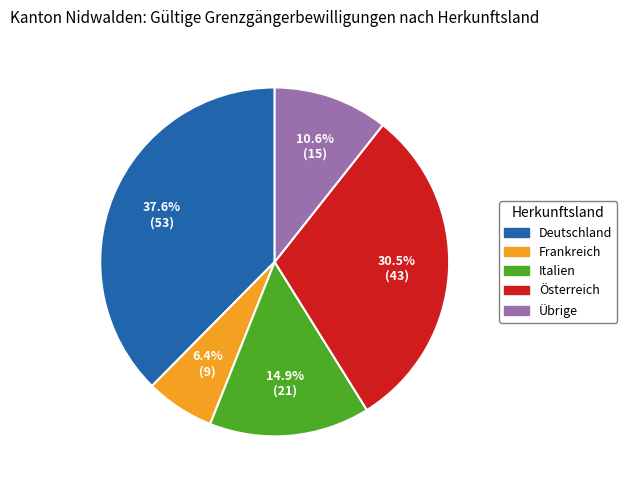

Count the number of slices in the pie.

5